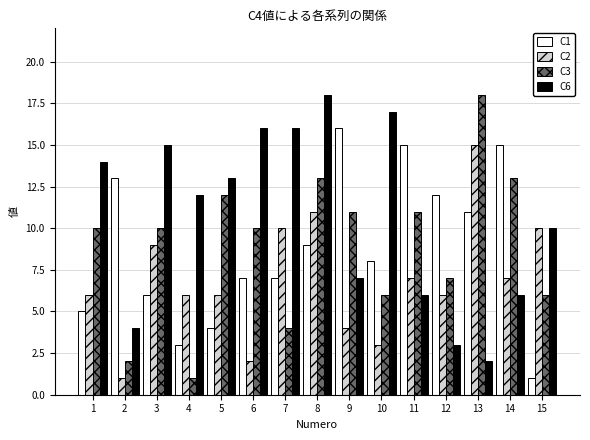

How many distinct data groups are displayed?

4